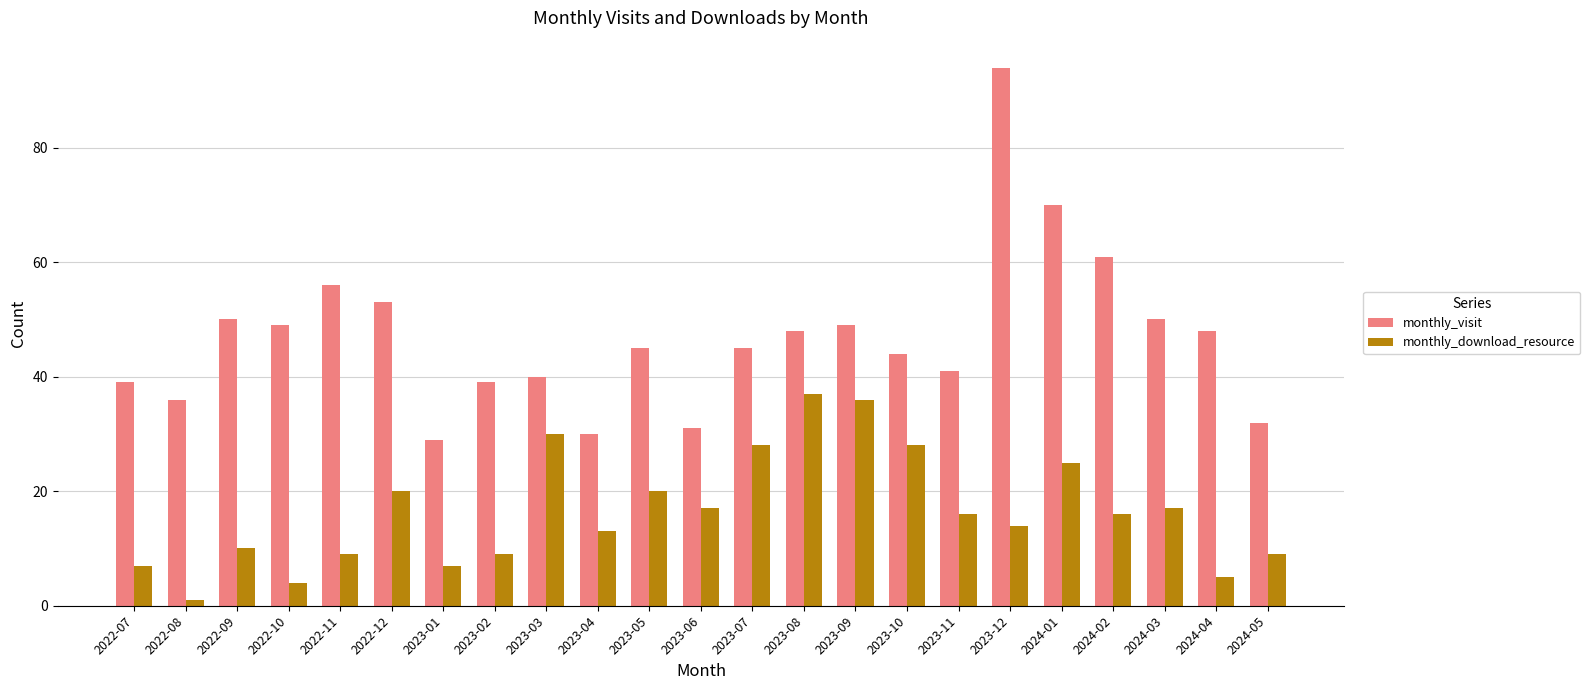

What is the value of the monthly_download_resource bar at the 16th from the left?

28